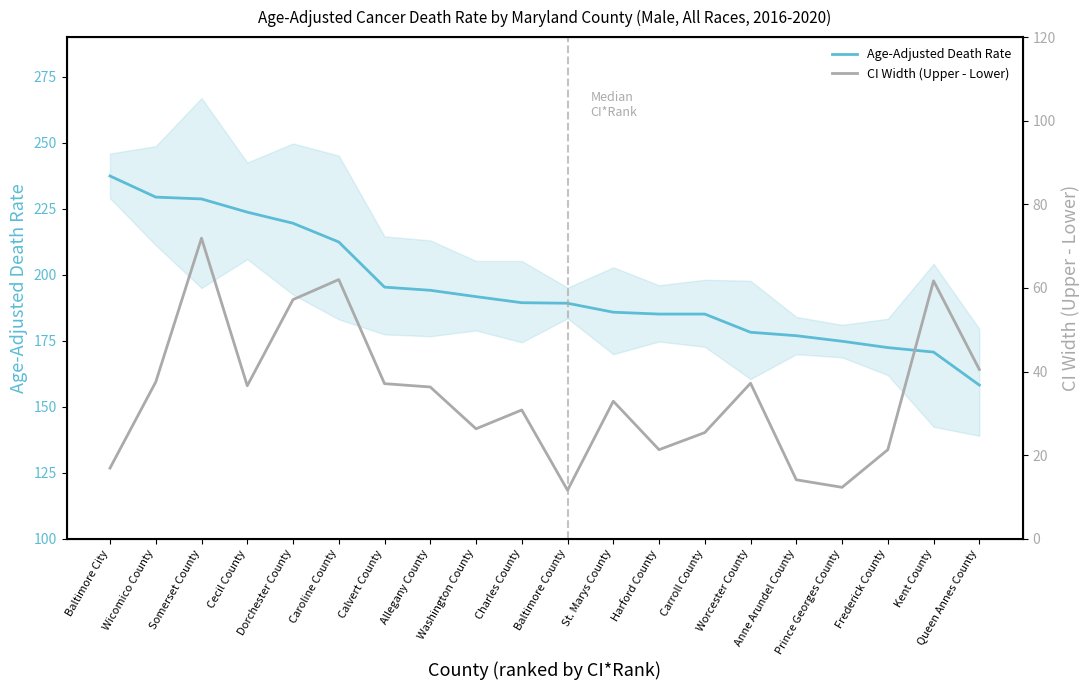

At how many categories does at least one series exceed 26?

20